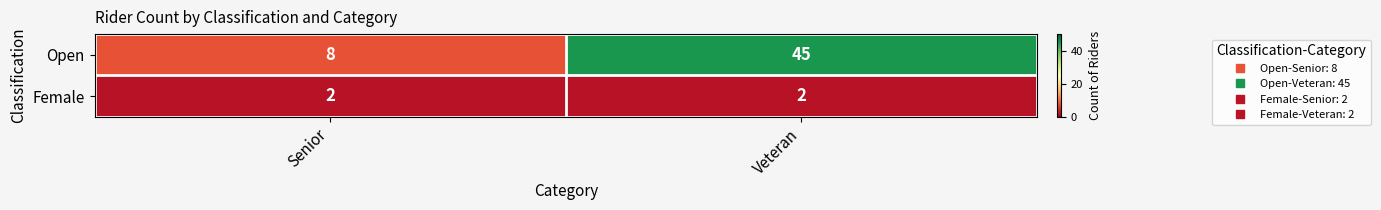

What is the difference between the maximum and minimum values in the Open series?

37